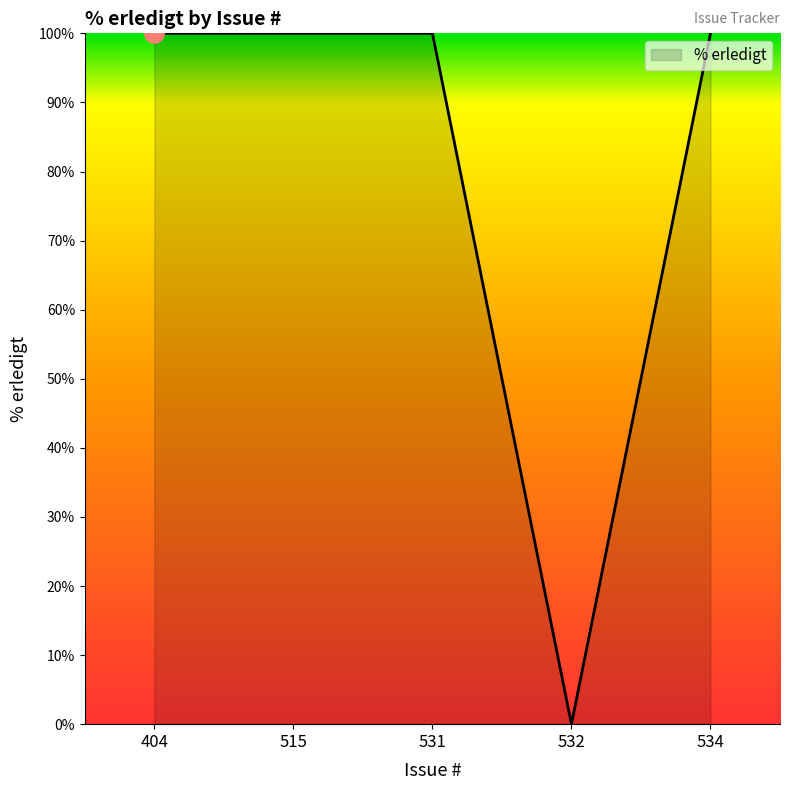

The value at 515 is 177. True or false?

False